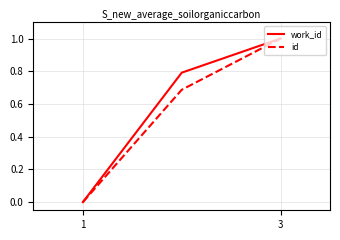

What is the highest value of the id series?

1.0